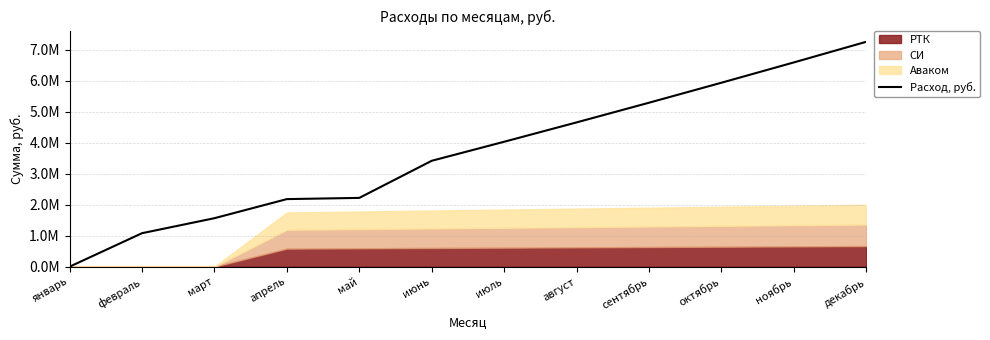

What value does the data have at июль?

4034690.0